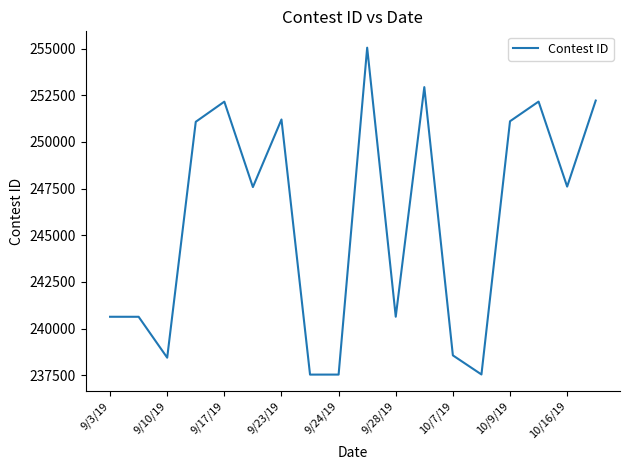

What is the maximum value shown in the chart?

255045